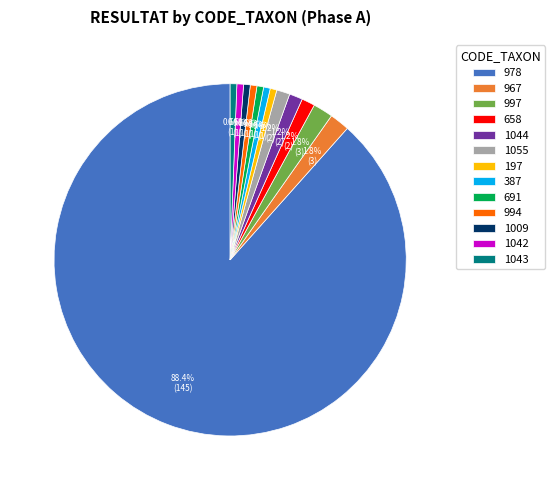

Which category has the biggest portion of the pie?

978